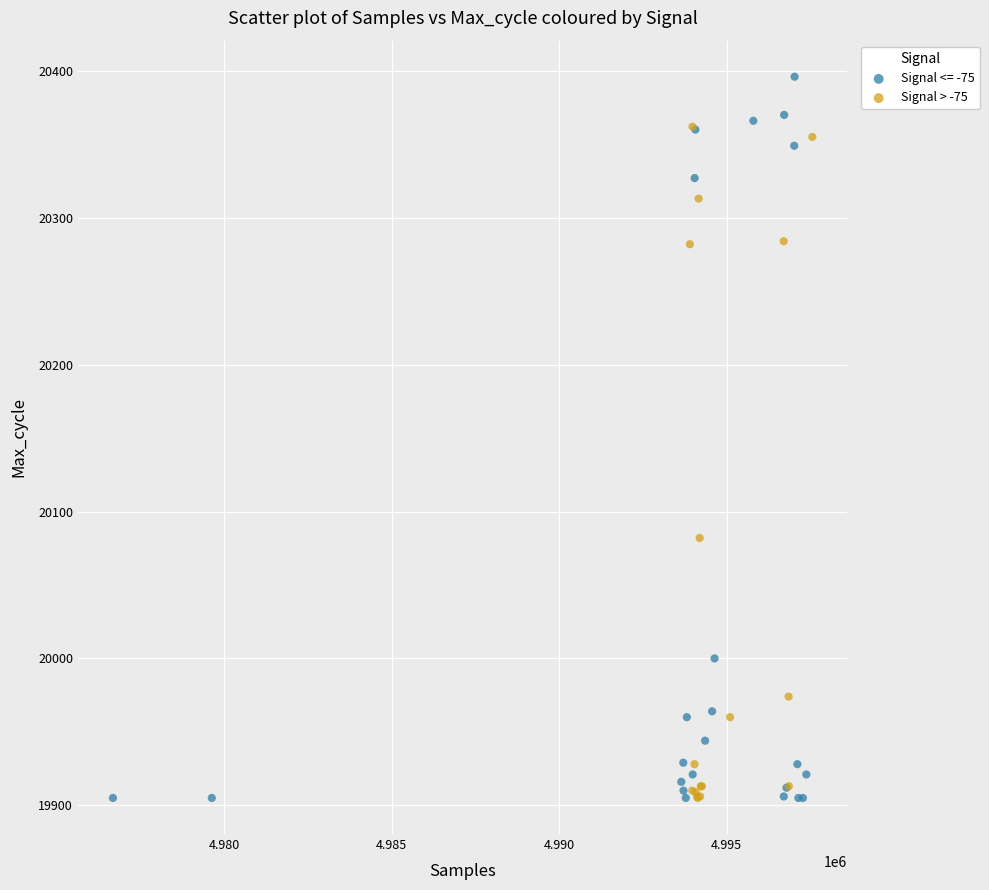

Which series has the largest Y range (max minus min)?

Signal <= -75